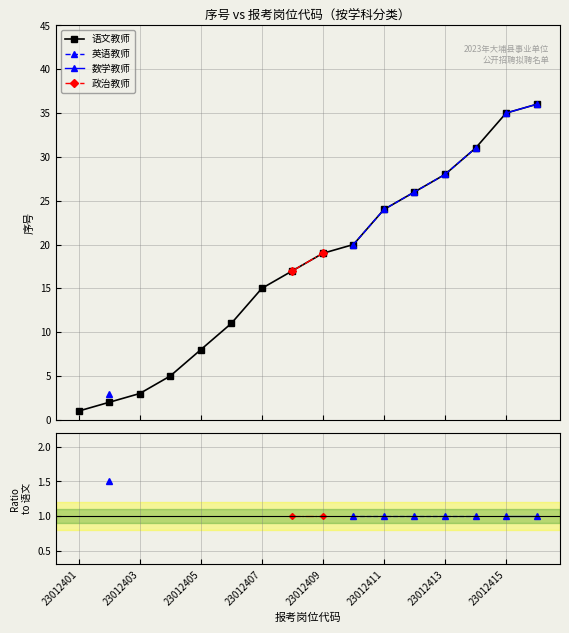

True or false: 语文教师 has more than 0 points higher than both neighbors.

False